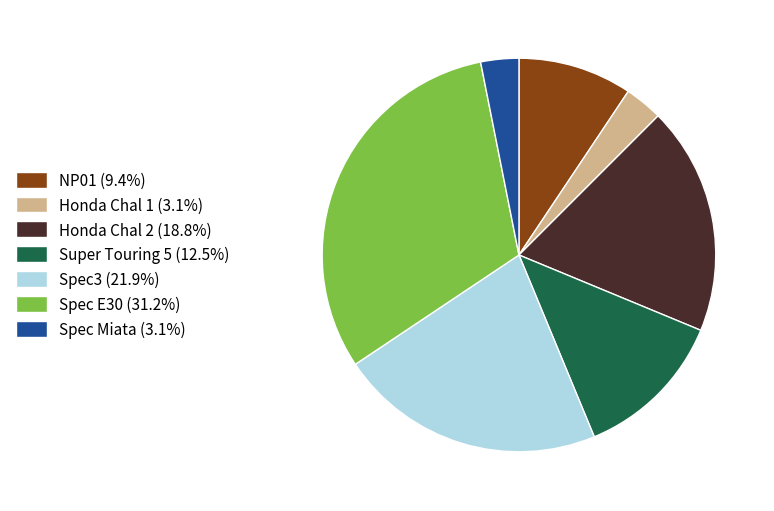

Which slice is the largest?

Spec E30